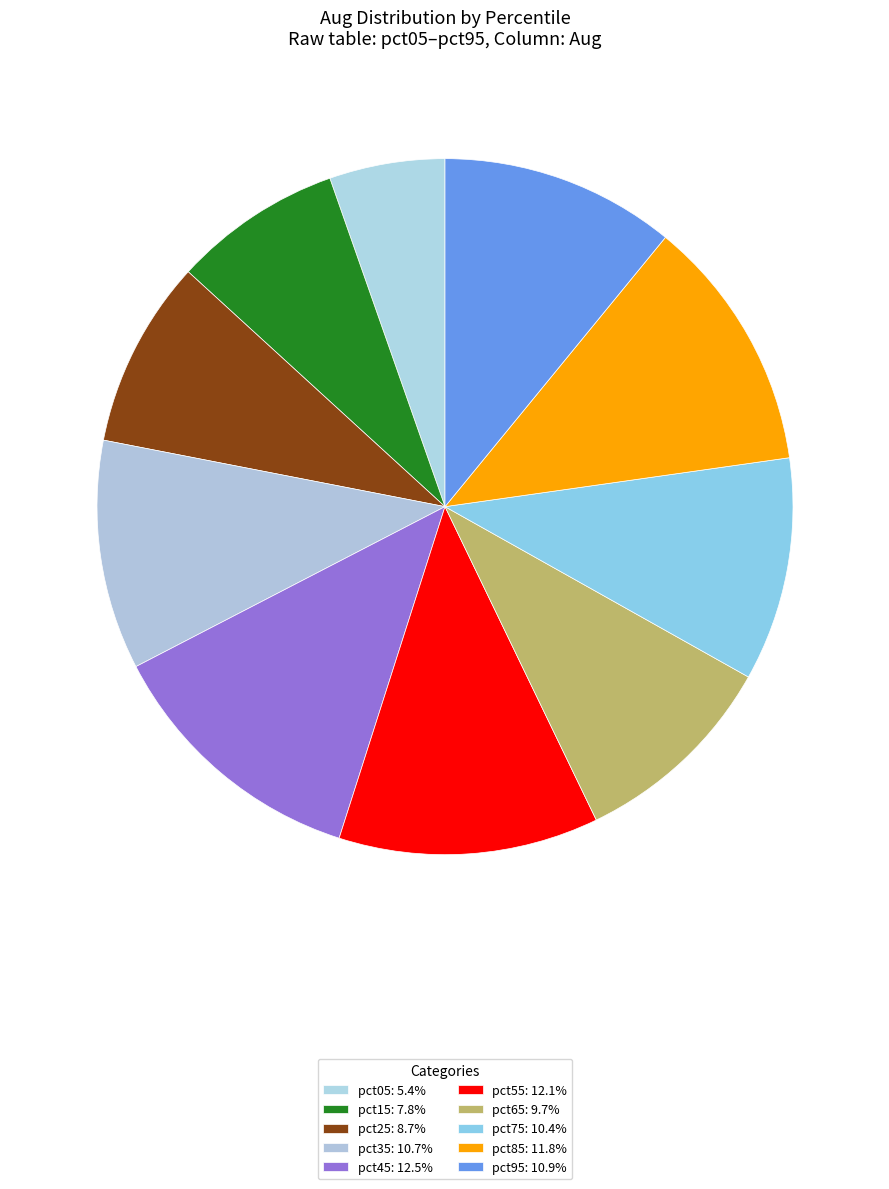

How many segments does this pie chart have?

10